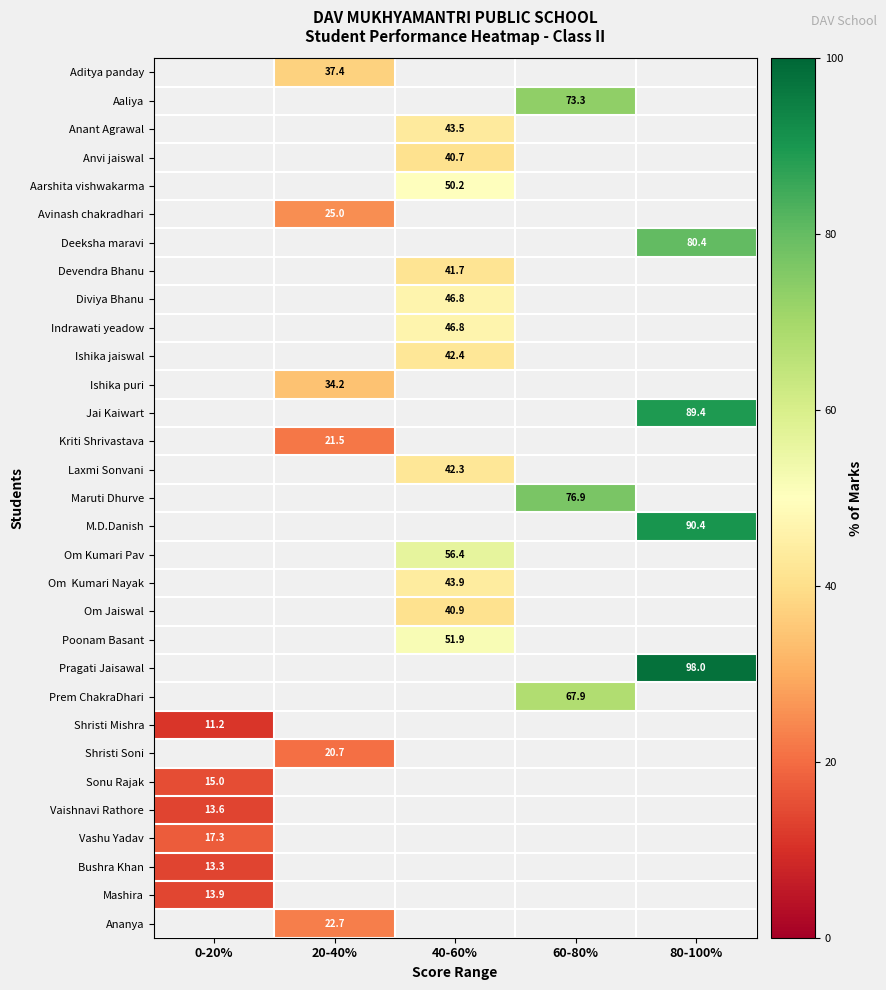

Between 0-20% and 80-100%, which is larger?

80-100%